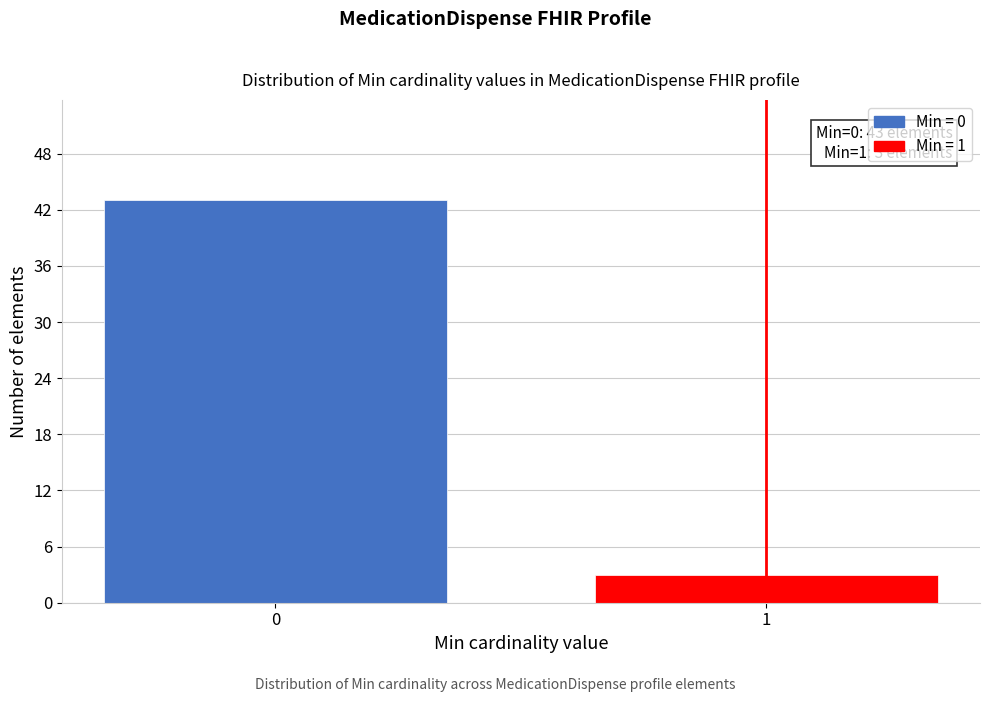

Reading right to left, list all the values displayed in this chart.

3	43